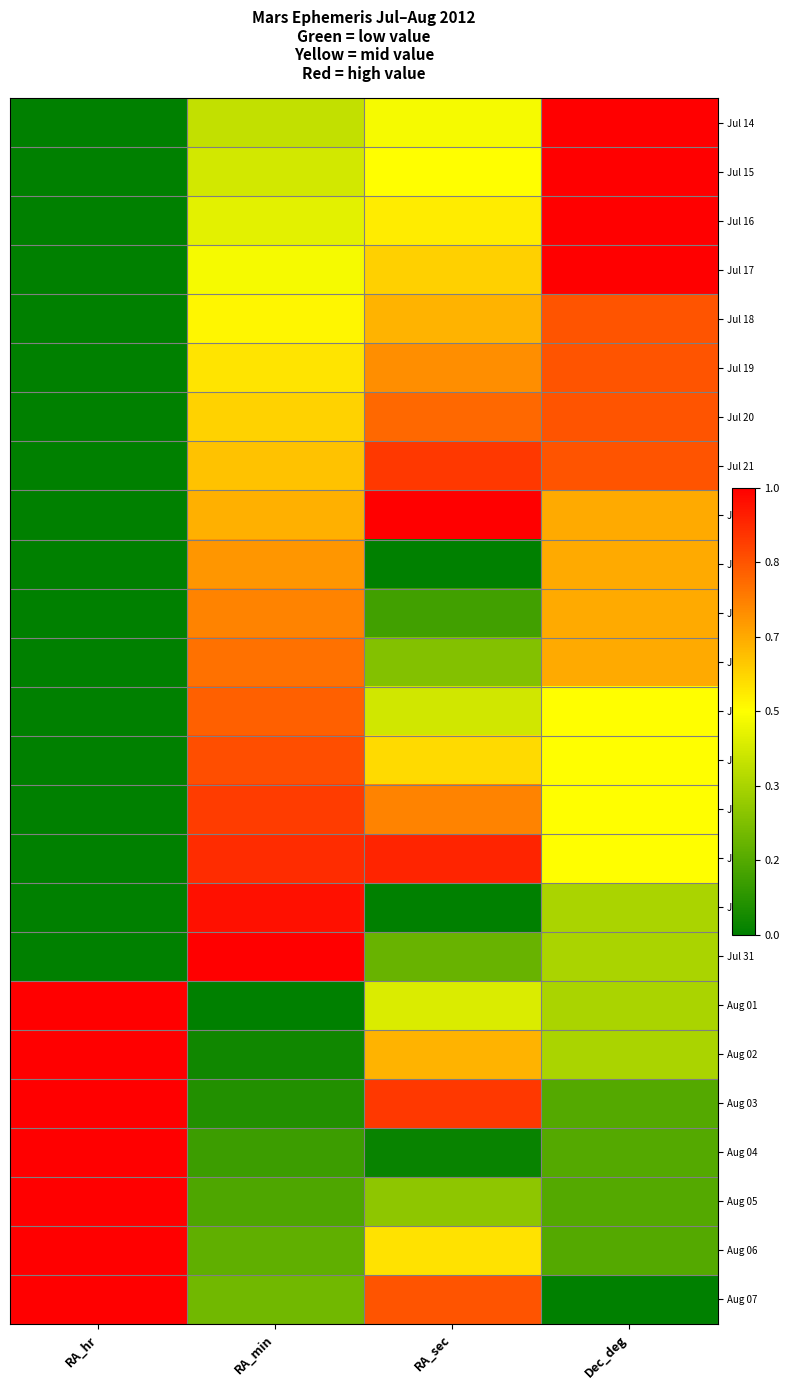

Rank the series by their maximum value, from lowest to highest.

Jul 23, Jul 24, Jul 25, Jul 26, Jul 18, Jul 19, Jul 20, Jul 27, Jul 28, Jul 21, Jul 29, Jul 30, Jul 14, Jul 15, Jul 16, Jul 17, Jul 22, Jul 31, Aug 01, Aug 02, Aug 03, Aug 04, Aug 05, Aug 06, Aug 07